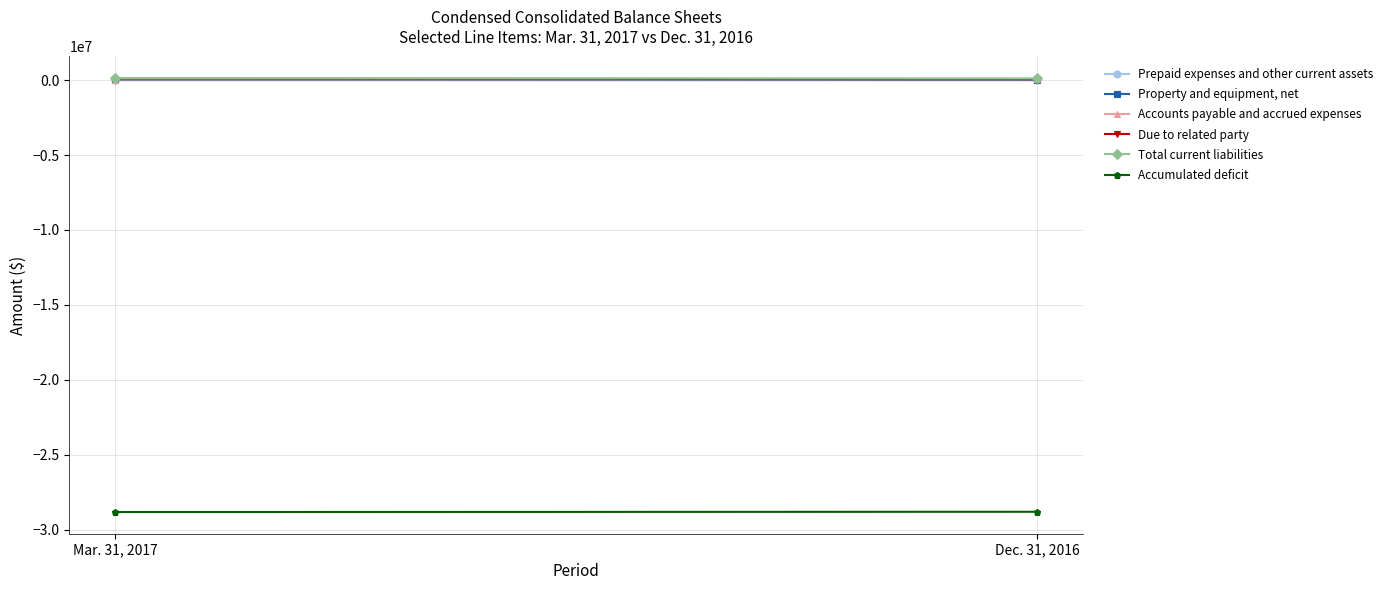

Reading left to right, what are all the values shown in this chart?

Prepaid expenses and other current assets: Mar. 31, 2017=420	Dec. 31, 2016=38
Property and equipment, net: Mar. 31, 2017=179	Dec. 31, 2016=306
Accounts payable and accrued expenses: Mar. 31, 2017=33906	Dec. 31, 2016=45129
Due to related party: Mar. 31, 2017=90814	Dec. 31, 2016=61824
Total current liabilities: Mar. 31, 2017=124720	Dec. 31, 2016=106953
Accumulated deficit: Mar. 31, 2017=-28815248	Dec. 31, 2016=-28797736